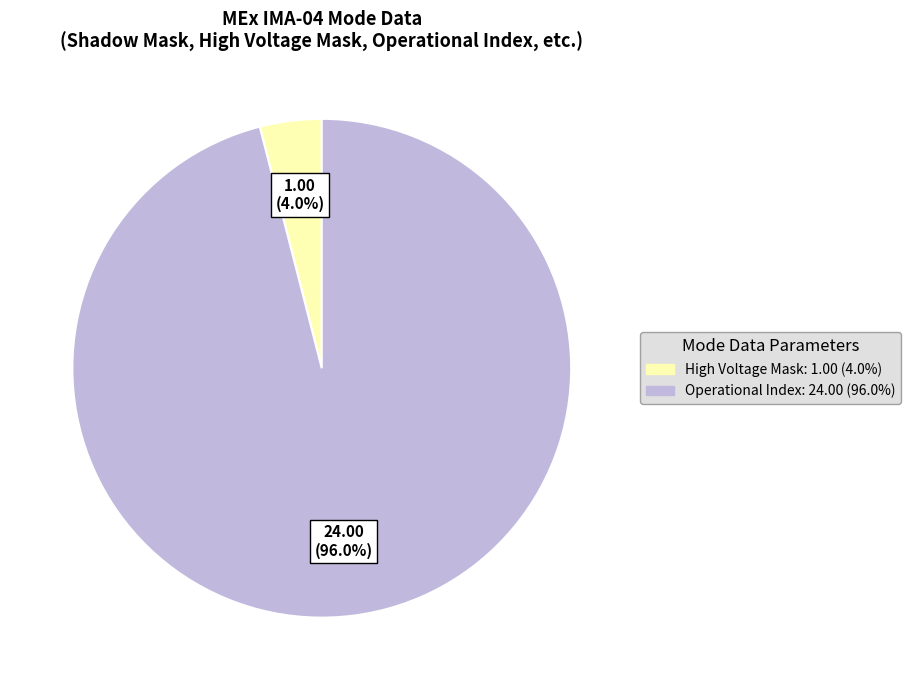

Is there any slice that represents more than half of the pie?

Yes